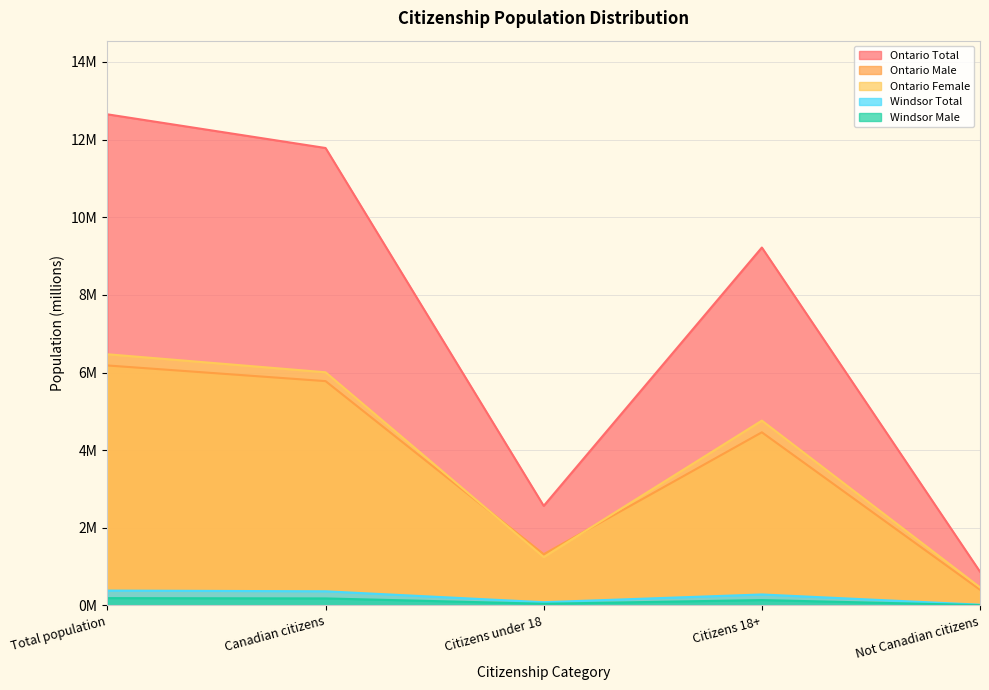

At Not Canadian citizens, list the series in order from smallest to largest.

Windsor Male, Windsor Total, Ontario Male, Ontario Female, Ontario Total